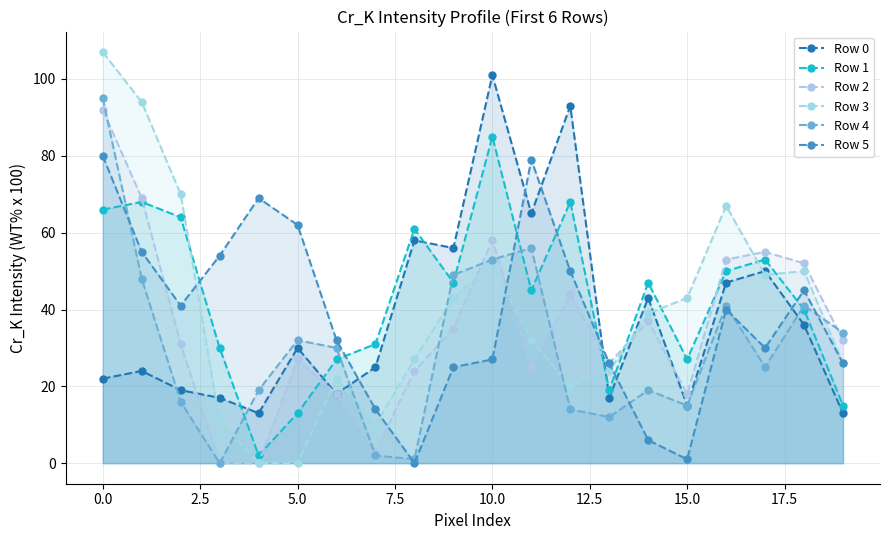

What is the value of the Row 0 point at the 4th from the left?

17